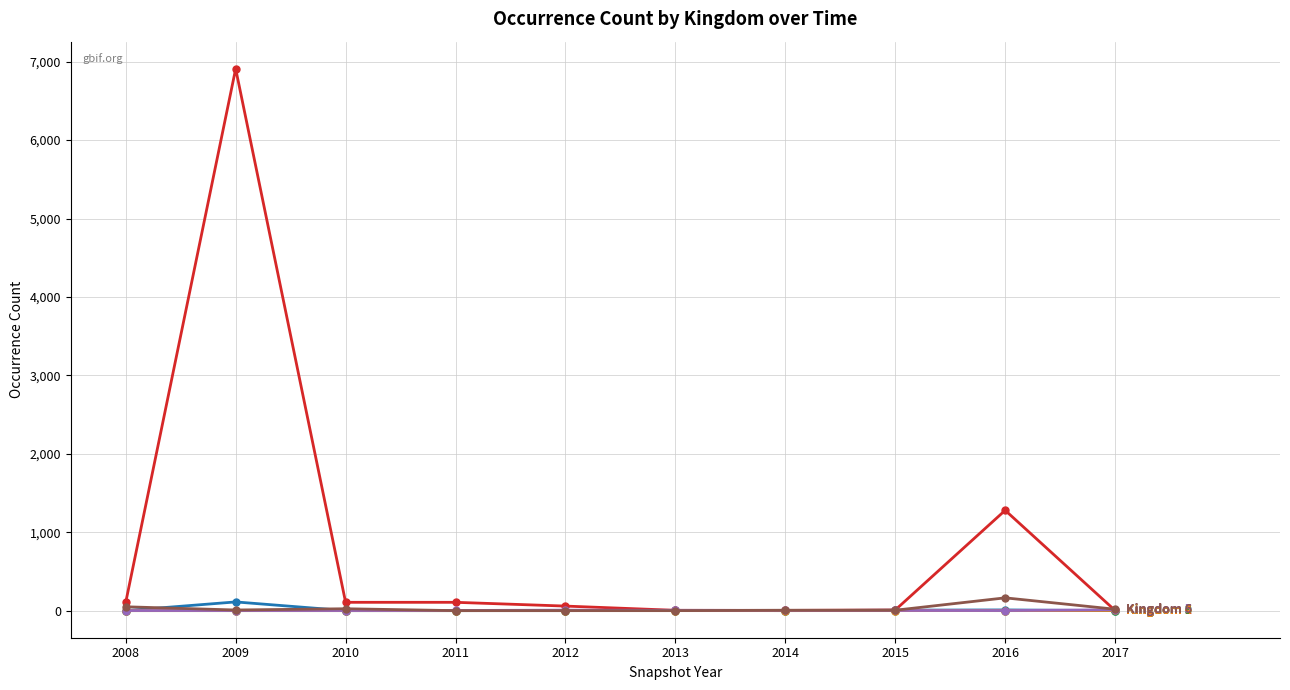

At which category is the sum across all series the highest?

2009